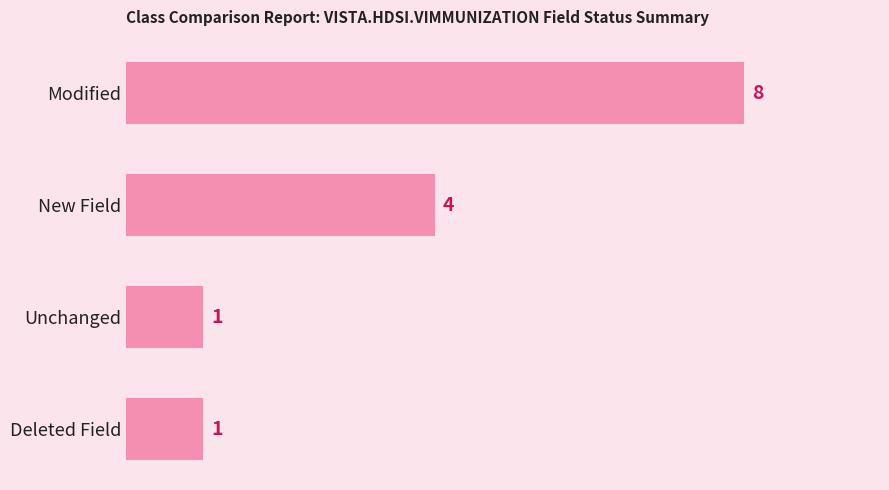

What is the average value?

4